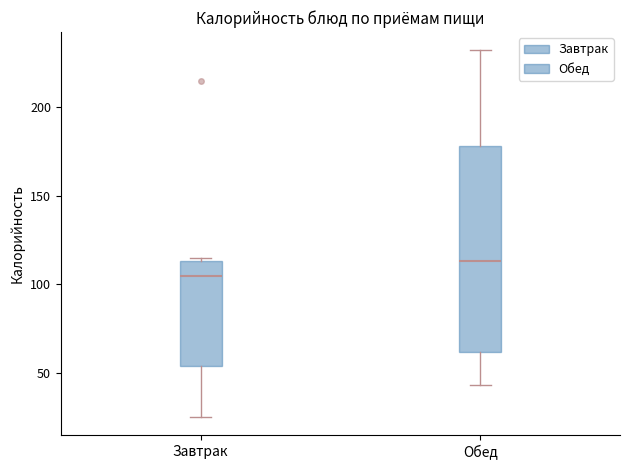

Which box is the tallest, from its lower edge to its upper edge?

Обед